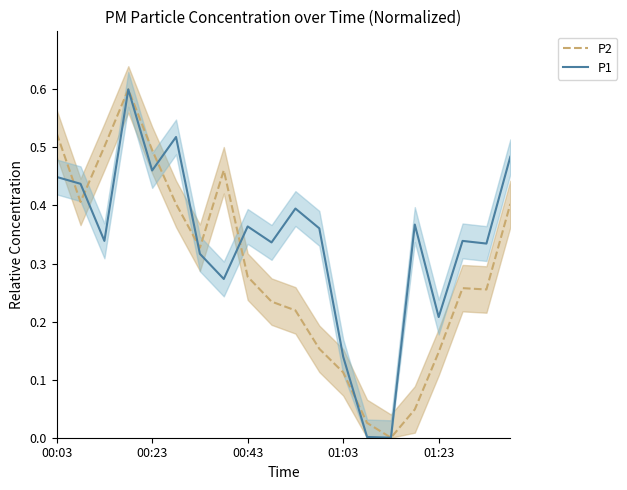

List the series in order of their overall mean, highest first.

P1, P2